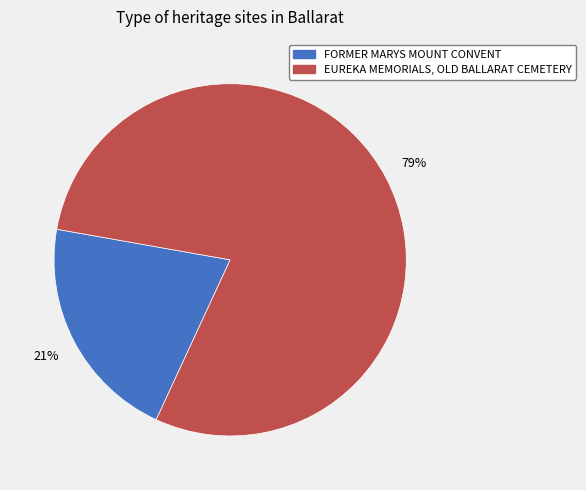

Which category has the smallest portion of the pie?

FORMER MARYS MOUNT CONVENT